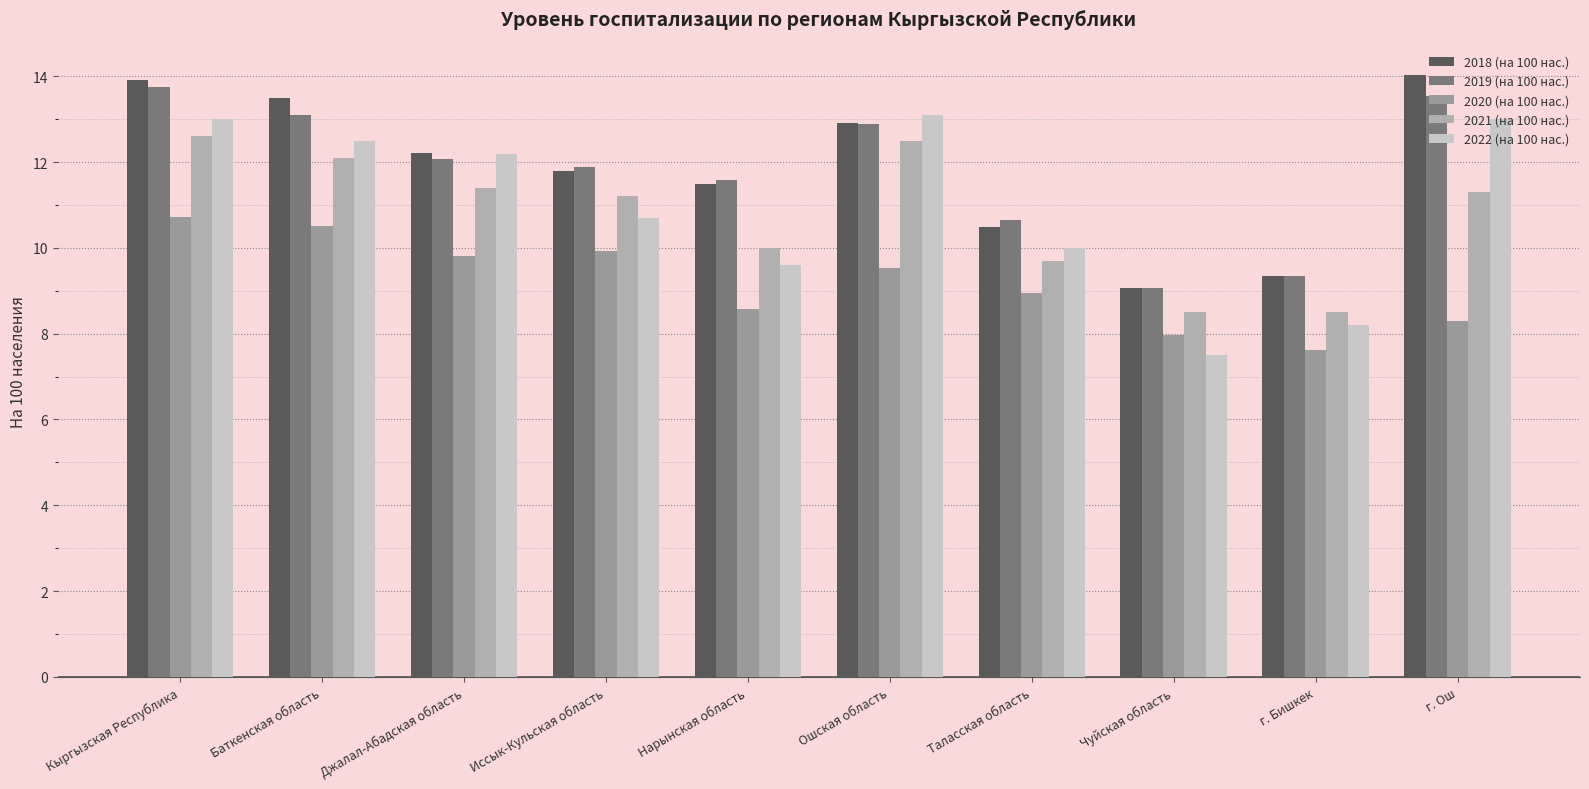

What is the value of the 2022 (на 100 нас.) bar at the 10th from the left?

13.0